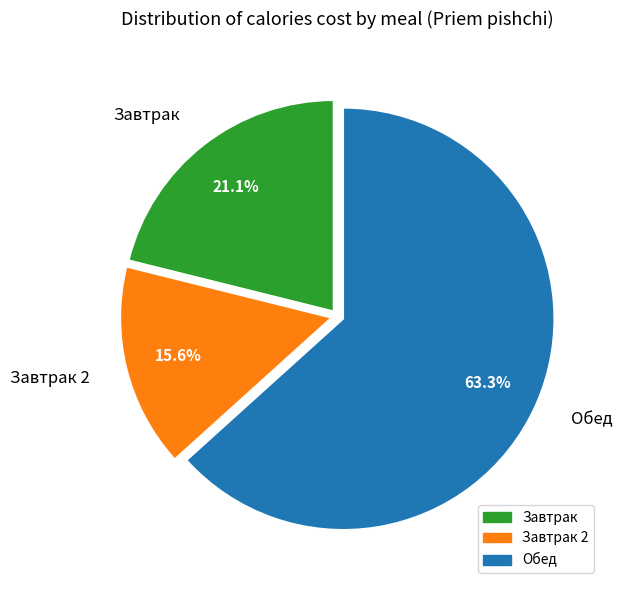

What is the majority slice?

Обед